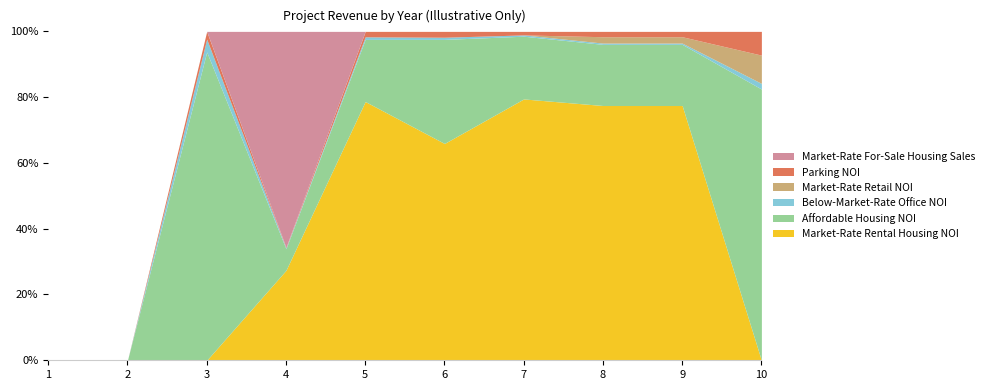

Reading left to right, transcribe all the data shown in this chart.

Market-Rate Rental Housing NOI: 1=0	2=0	3=0	4=5000000	5=5000000	6=5000000	7=10000000	8=10000000	9=10000000	10=0
Affordable Housing NOI: 1=0	2=0	3=1200000	4=1200000	5=1200000	6=2400000	7=2400000	8=2400000	9=2400000	10=2400000
Below-Market-Rate Office NOI: 1=0	2=0	3=50000	4=50000	5=50000	6=50000	7=50000	8=50000	9=50000	10=50000
Market-Rate Retail NOI: 1=0	2=0	3=0	4=0	5=0	6=0	7=0	8=250000	9=250000	10=250000
Parking NOI: 1=0	2=0	3=30000	4=30000	5=105000	6=135000	7=135000	8=210000	9=210000	10=210000
Market-Rate For-Sale Housing Sales: 1=0	2=0	3=0	4=12000000	5=0	6=0	7=0	8=0	9=0	10=0